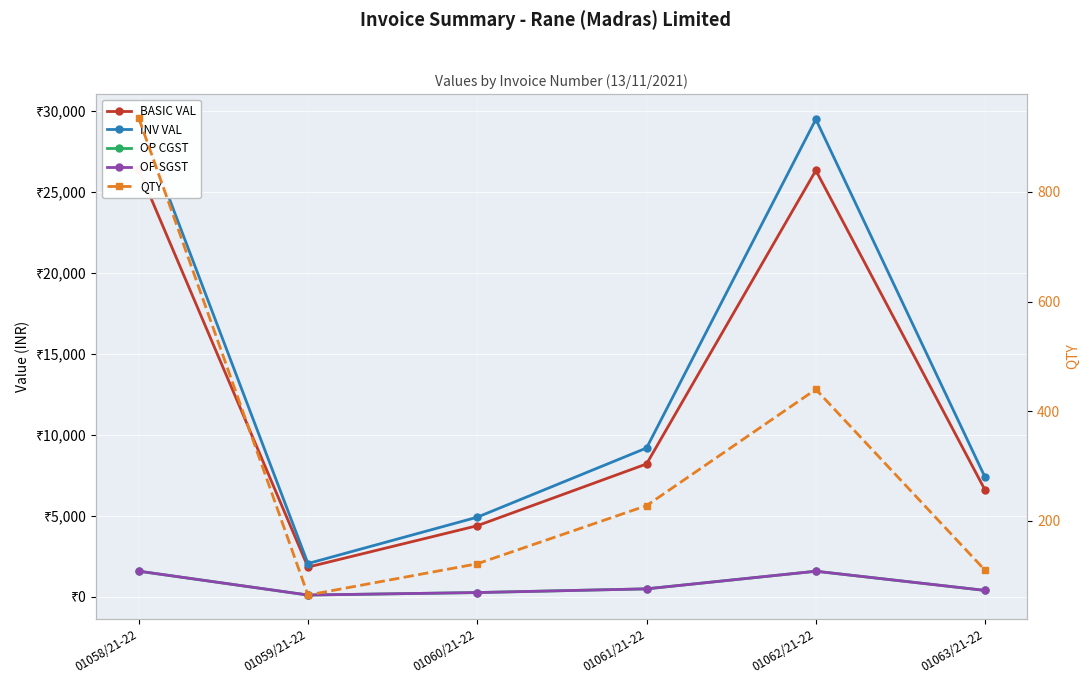

Reading left to right, transcribe all the data shown in this chart.

BASIC VAL: 26413.8	1836.2	4392.0	8208.0	26338.4	6584.6
INV VAL: 29583.4	2056.6	4919.0	9193.0	29499.0	7374.8
OP CGST: 1584.8	110.2	263.5	492.5	1580.3	395.1
OP SGST: 1584.8	110.2	263.5	492.5	1580.3	395.1
QTY: 935.0	65.0	122.0	228.0	440.0	110.0